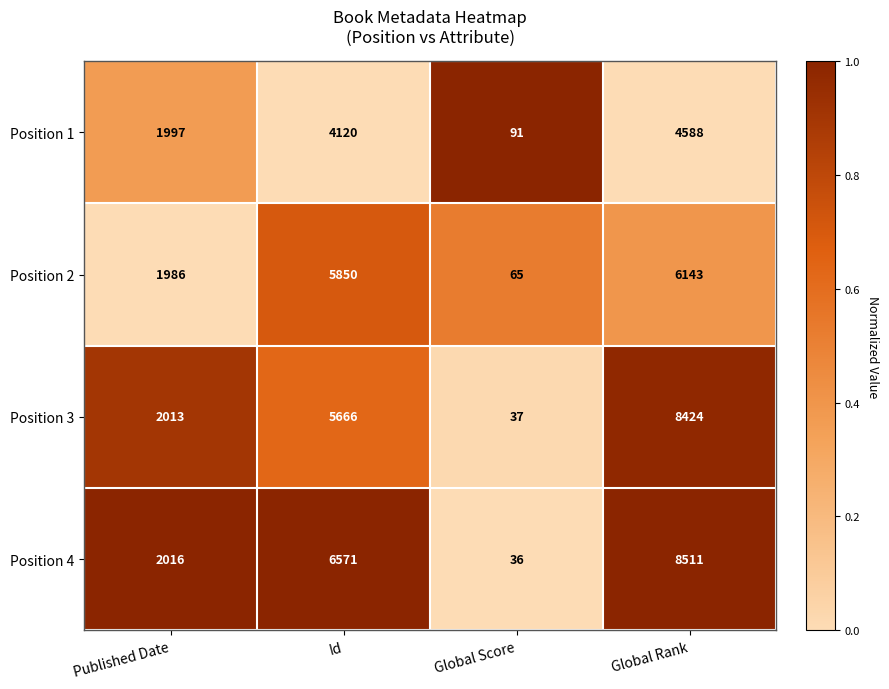

What is the lowest value of the Position 3 series?

37